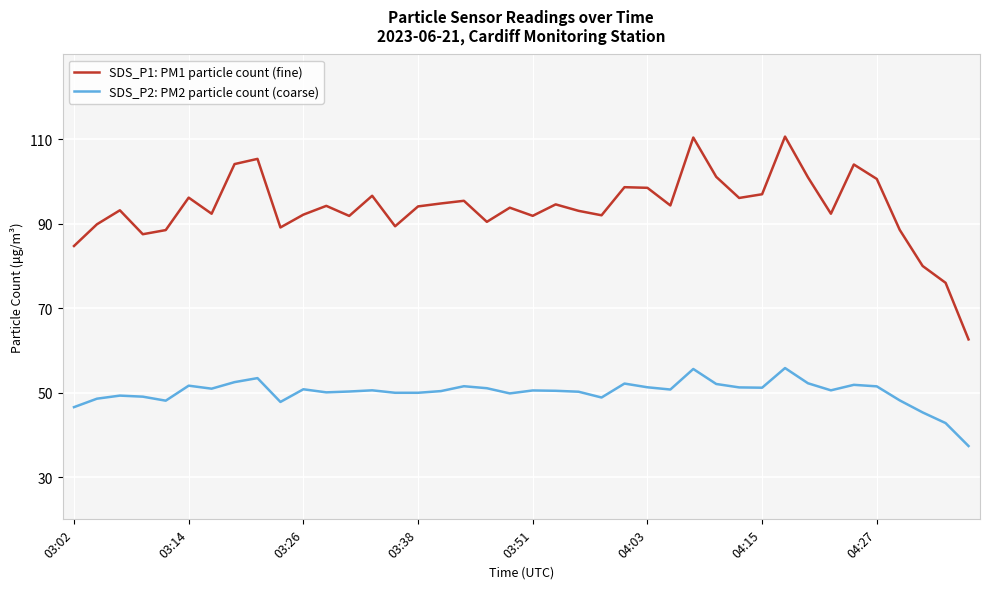

True or false: SDS_P2: PM2 particle count (coarse) and SDS_P1: PM1 particle count (fine) intersect in this chart.

False